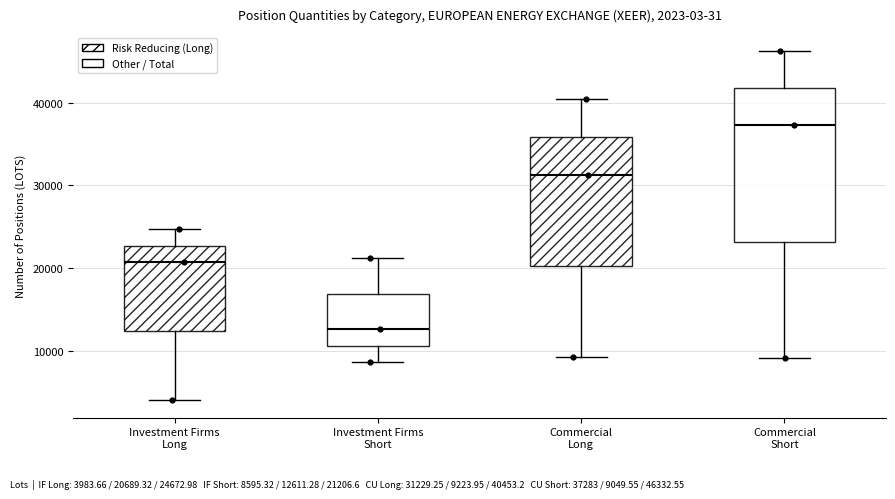

Comparing the boxes themselves (not the whiskers), which one is the tallest?

Commercial Short